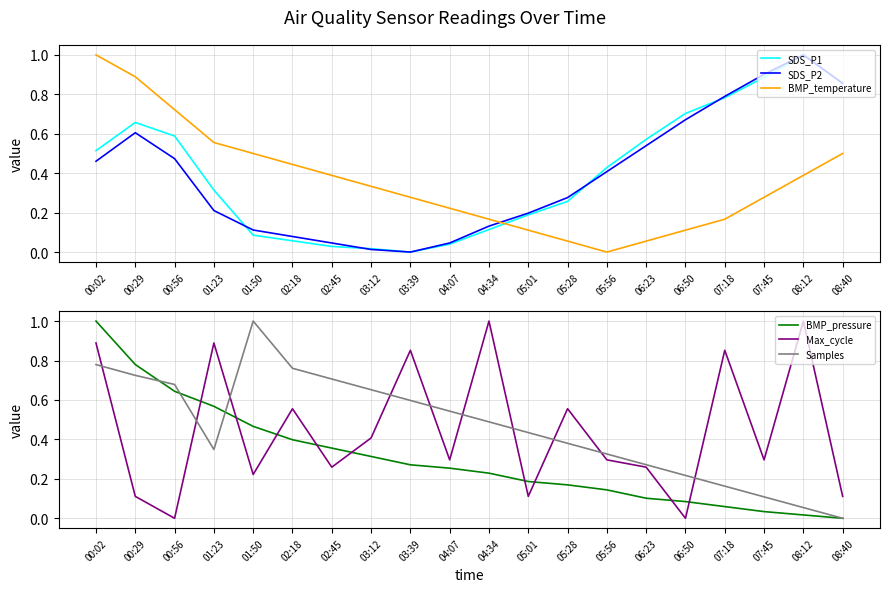

What is the approximate value of SDS_P2 at 01:23?

0.2